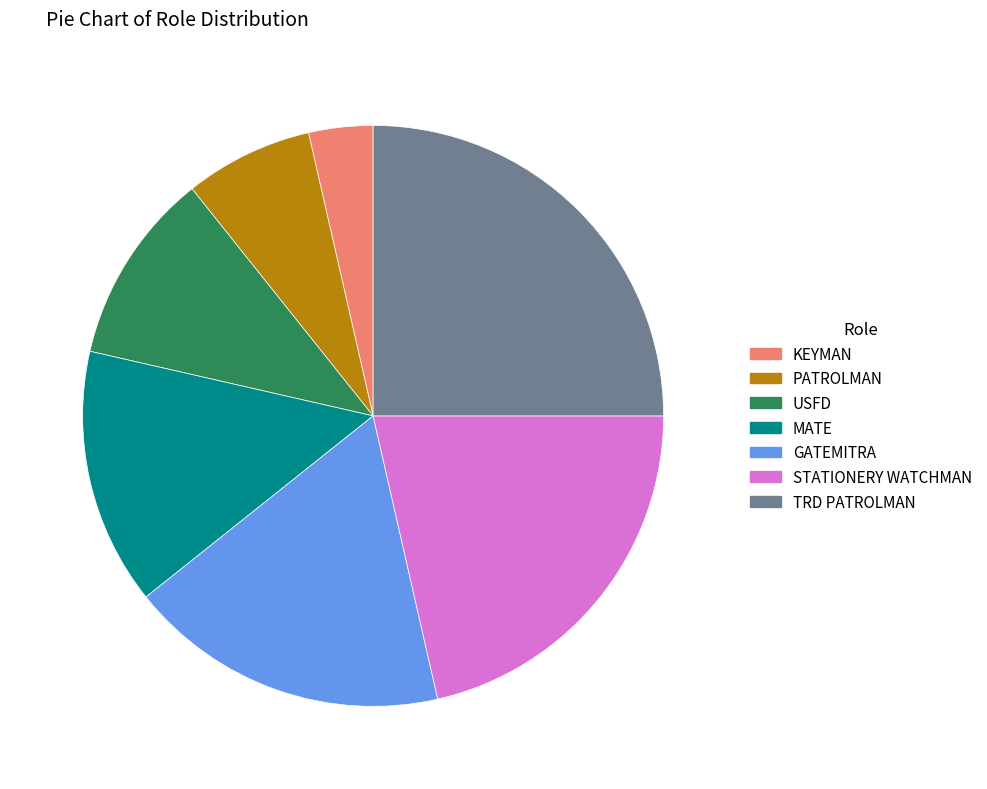

Is there a majority slice in this chart?

No